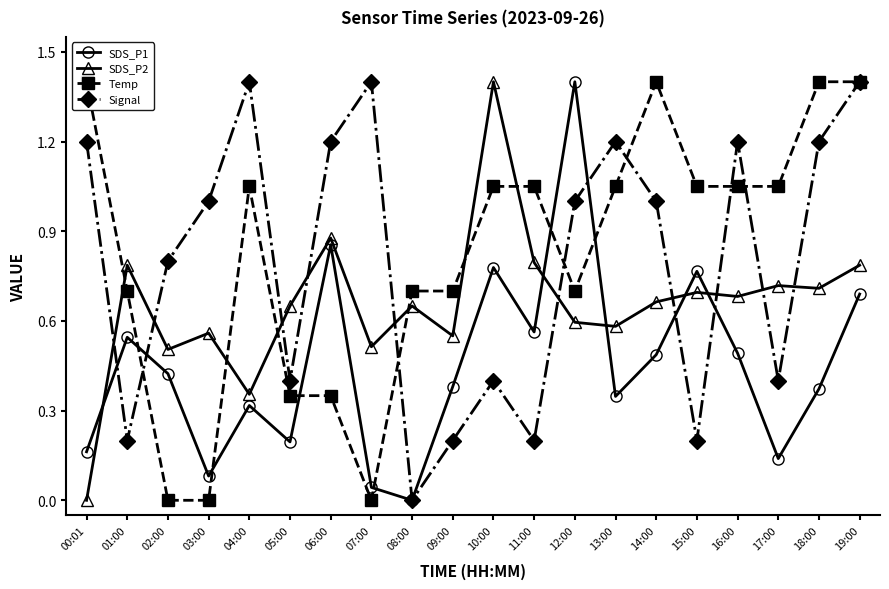

Is the value of Temp at 00:01 greater than the value of SDS_P1 at 08:00?

Yes